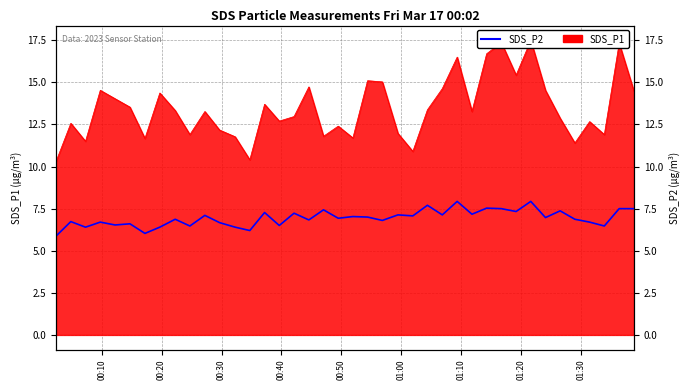

The chart shows a value of 9.5 at 12. True or false?

False